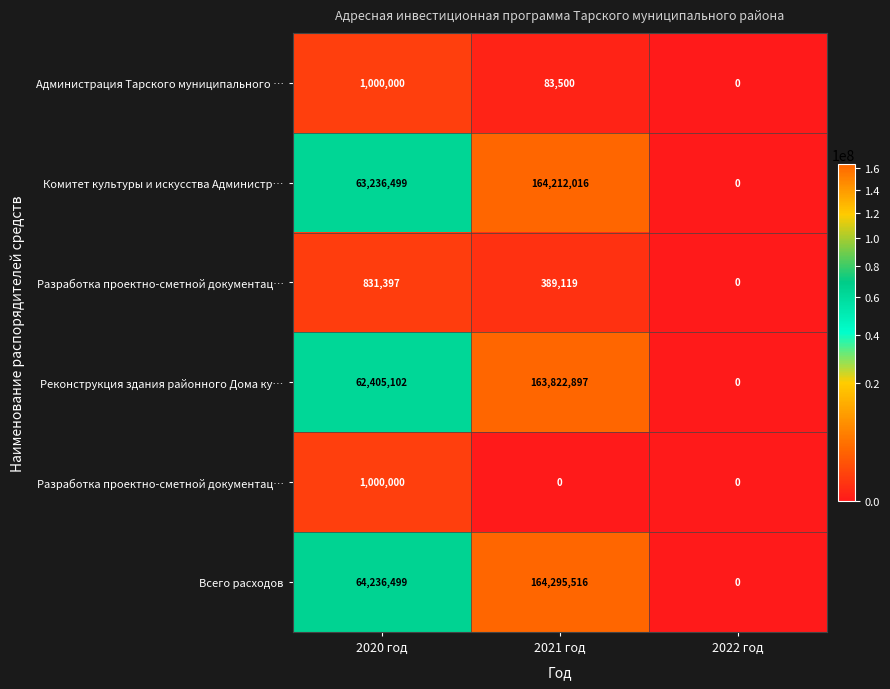

Which category has the lowest value across all series?

2022 год